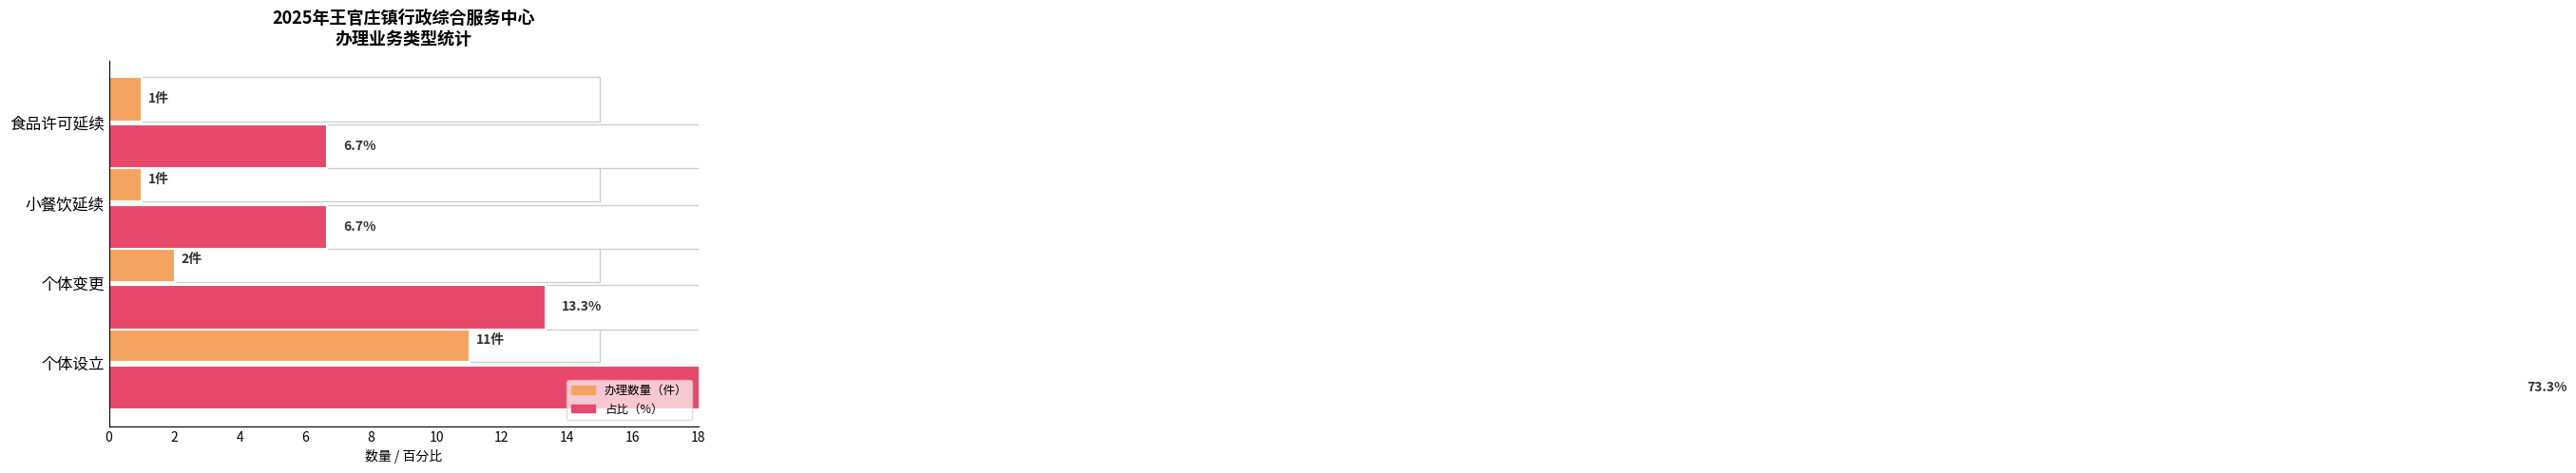

Is it true that 占比(%) equals 73.3 at 个体设立?

True